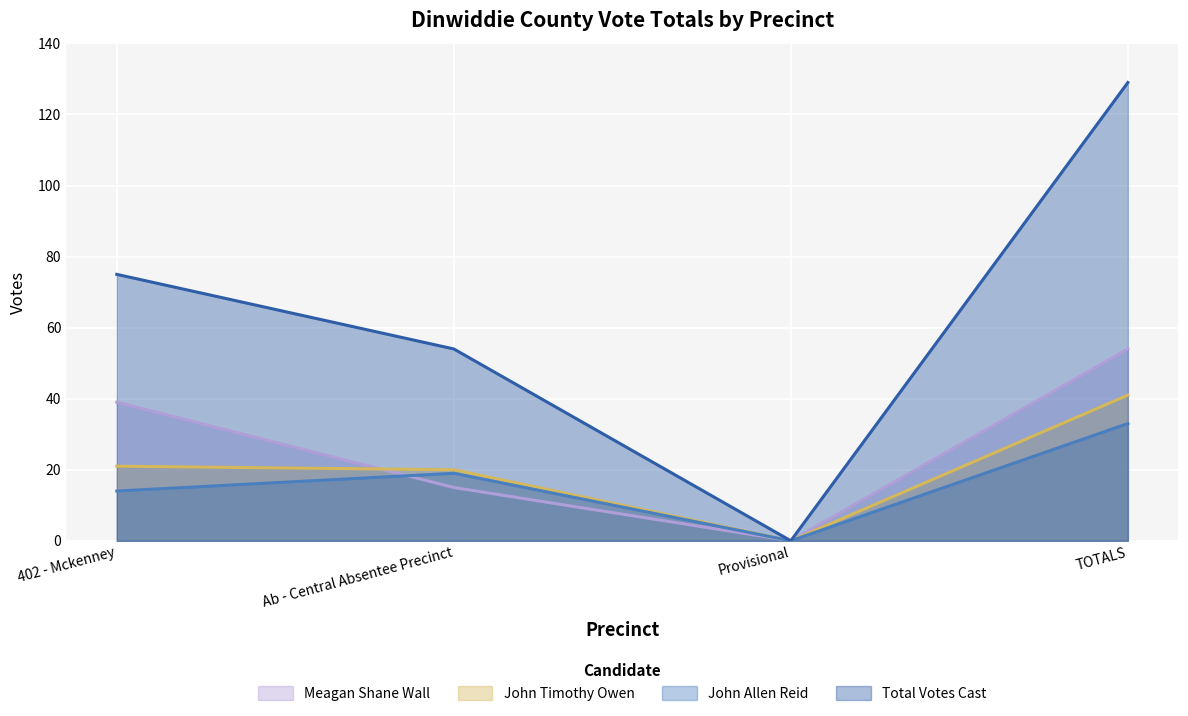

What is the total value across all series at 402 - Mckenney?

149